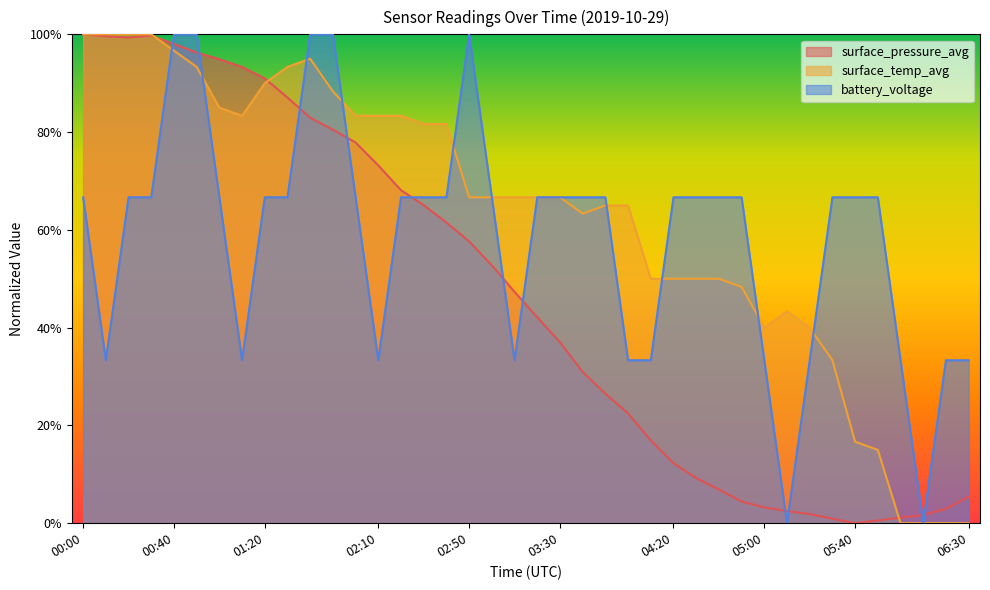

What is the difference between the highest and lowest values at 03:00?

13.9